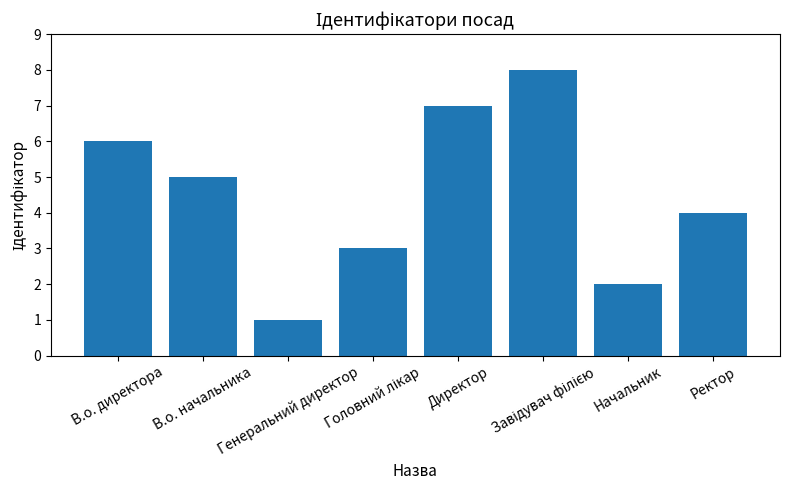

What is the difference between the maximum and minimum values?

7